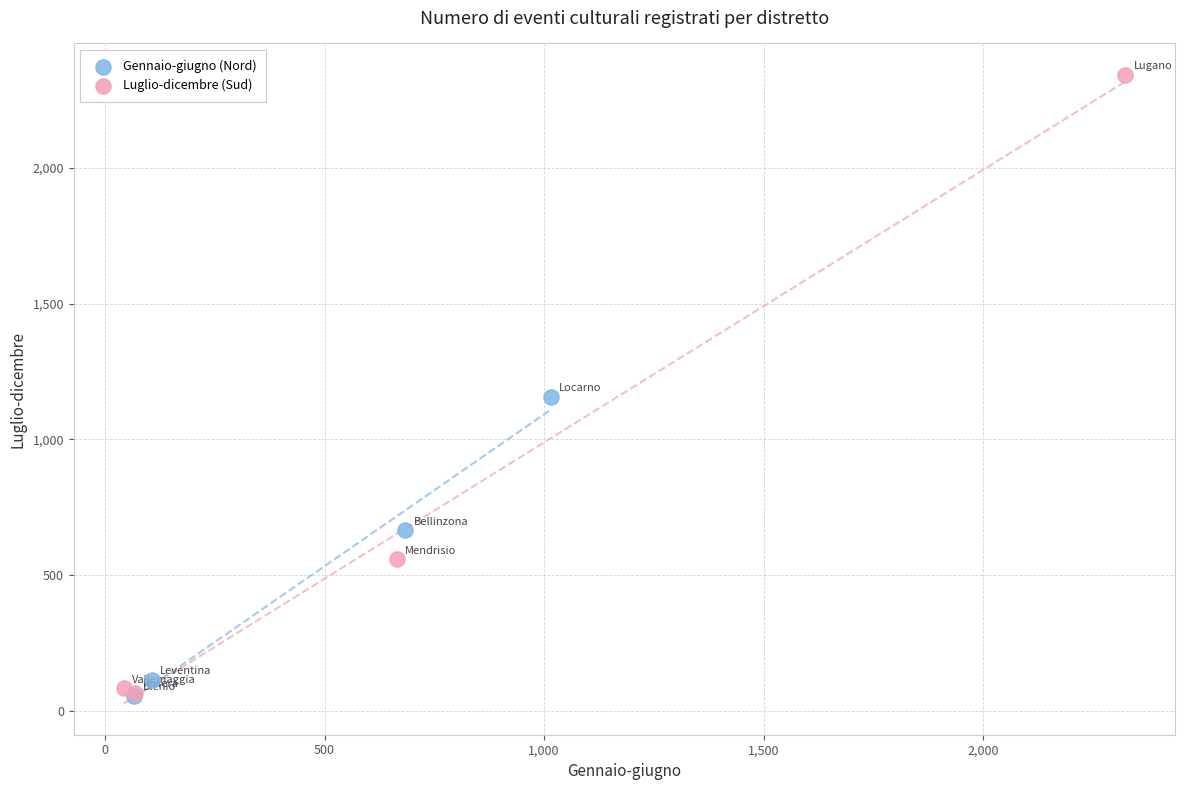

Which series has the largest Y range (max minus min)?

Luglio-dicembre (Sud)